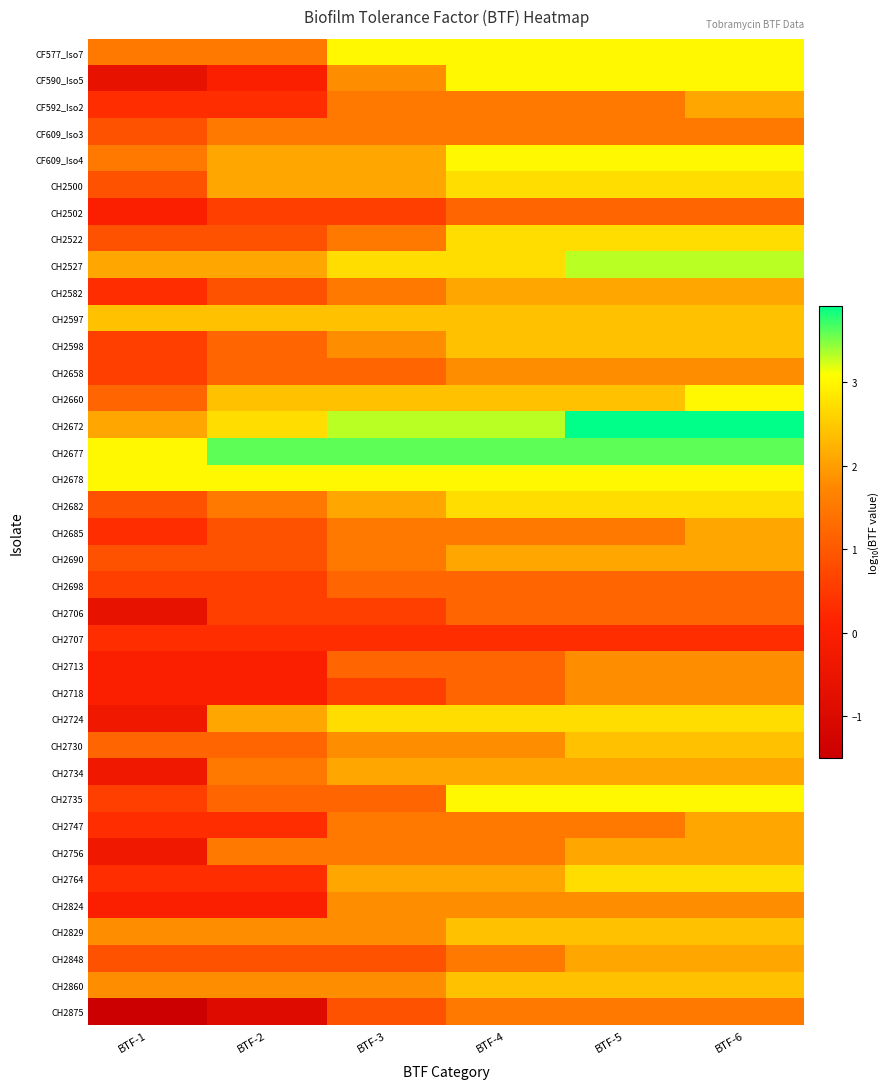

Reading left to right, extract all data points from this chart.

CF577_Iso7: BTF-1=1.5	BTF-2=1.5	BTF-3=3.0	BTF-4=3.0	BTF-5=3.0	BTF-6=3.0
CF590_Iso5: BTF-1=-0.6	BTF-2=0.0	BTF-3=1.8	BTF-4=3.0	BTF-5=3.0	BTF-6=3.0
CF592_Iso2: BTF-1=0.3	BTF-2=0.3	BTF-3=1.5	BTF-4=1.5	BTF-5=1.5	BTF-6=2.1
CF609_Iso3: BTF-1=0.9	BTF-2=1.5	BTF-3=1.5	BTF-4=1.5	BTF-5=1.5	BTF-6=1.5
CF609_Iso4: BTF-1=1.5	BTF-2=2.1	BTF-3=2.1	BTF-4=3.0	BTF-5=3.0	BTF-6=3.0
CH2500: BTF-1=0.9	BTF-2=2.1	BTF-3=2.1	BTF-4=2.7	BTF-5=2.7	BTF-6=2.7
CH2502: BTF-1=0.0	BTF-2=0.6	BTF-3=0.6	BTF-4=1.2	BTF-5=1.2	BTF-6=1.2
CH2522: BTF-1=0.9	BTF-2=0.9	BTF-3=1.5	BTF-4=2.7	BTF-5=2.7	BTF-6=2.7
CH2527: BTF-1=2.1	BTF-2=2.1	BTF-3=2.7	BTF-4=2.7	BTF-5=3.3	BTF-6=3.3
CH2582: BTF-1=0.3	BTF-2=0.9	BTF-3=1.5	BTF-4=2.1	BTF-5=2.1	BTF-6=2.1
CH2597: BTF-1=2.4	BTF-2=2.4	BTF-3=2.4	BTF-4=2.4	BTF-5=2.4	BTF-6=2.4
CH2598: BTF-1=0.6	BTF-2=1.2	BTF-3=1.8	BTF-4=2.4	BTF-5=2.4	BTF-6=2.4
CH2658: BTF-1=0.6	BTF-2=1.2	BTF-3=1.2	BTF-4=1.8	BTF-5=1.8	BTF-6=1.8
CH2660: BTF-1=1.2	BTF-2=2.4	BTF-3=2.4	BTF-4=2.4	BTF-5=2.4	BTF-6=3.0
CH2672: BTF-1=2.1	BTF-2=2.7	BTF-3=3.3	BTF-4=3.3	BTF-5=3.9	BTF-6=3.9
CH2677: BTF-1=3.0	BTF-2=3.6	BTF-3=3.6	BTF-4=3.6	BTF-5=3.6	BTF-6=3.6
CH2678: BTF-1=3.0	BTF-2=3.0	BTF-3=3.0	BTF-4=3.0	BTF-5=3.0	BTF-6=3.0
CH2682: BTF-1=0.9	BTF-2=1.5	BTF-3=2.1	BTF-4=2.7	BTF-5=2.7	BTF-6=2.7
CH2685: BTF-1=0.3	BTF-2=0.9	BTF-3=1.5	BTF-4=1.5	BTF-5=1.5	BTF-6=2.1
CH2690: BTF-1=0.9	BTF-2=0.9	BTF-3=1.5	BTF-4=2.1	BTF-5=2.1	BTF-6=2.1
CH2698: BTF-1=0.6	BTF-2=0.6	BTF-3=1.2	BTF-4=1.2	BTF-5=1.2	BTF-6=1.2
CH2706: BTF-1=-0.6	BTF-2=0.6	BTF-3=0.6	BTF-4=1.2	BTF-5=1.2	BTF-6=1.2
CH2707: BTF-1=0.3	BTF-2=0.3	BTF-3=0.3	BTF-4=0.3	BTF-5=0.3	BTF-6=0.3
CH2713: BTF-1=0.0	BTF-2=0.0	BTF-3=1.2	BTF-4=1.2	BTF-5=1.8	BTF-6=1.8
CH2718: BTF-1=0.0	BTF-2=0.0	BTF-3=0.6	BTF-4=1.2	BTF-5=1.8	BTF-6=1.8
CH2724: BTF-1=-0.3	BTF-2=2.1	BTF-3=2.7	BTF-4=2.7	BTF-5=2.7	BTF-6=2.7
CH2730: BTF-1=1.2	BTF-2=1.2	BTF-3=1.8	BTF-4=1.8	BTF-5=2.4	BTF-6=2.4
CH2734: BTF-1=-0.3	BTF-2=1.5	BTF-3=2.1	BTF-4=2.1	BTF-5=2.1	BTF-6=2.1
CH2735: BTF-1=0.6	BTF-2=1.2	BTF-3=1.2	BTF-4=3.0	BTF-5=3.0	BTF-6=3.0
CH2747: BTF-1=0.3	BTF-2=0.3	BTF-3=1.5	BTF-4=1.5	BTF-5=1.5	BTF-6=2.1
CH2756: BTF-1=-0.3	BTF-2=1.5	BTF-3=1.5	BTF-4=1.5	BTF-5=2.1	BTF-6=2.1
CH2764: BTF-1=0.3	BTF-2=0.3	BTF-3=2.1	BTF-4=2.1	BTF-5=2.7	BTF-6=2.7
CH2824: BTF-1=0.0	BTF-2=0.0	BTF-3=1.8	BTF-4=1.8	BTF-5=1.8	BTF-6=1.8
CH2829: BTF-1=1.8	BTF-2=1.8	BTF-3=1.8	BTF-4=2.4	BTF-5=2.4	BTF-6=2.4
CH2848: BTF-1=0.9	BTF-2=0.9	BTF-3=0.9	BTF-4=1.5	BTF-5=2.1	BTF-6=2.1
CH2860: BTF-1=1.8	BTF-2=1.8	BTF-3=1.8	BTF-4=2.4	BTF-5=2.4	BTF-6=2.4
CH2875: BTF-1=-1.5	BTF-2=-0.9	BTF-3=0.9	BTF-4=1.5	BTF-5=1.5	BTF-6=1.5